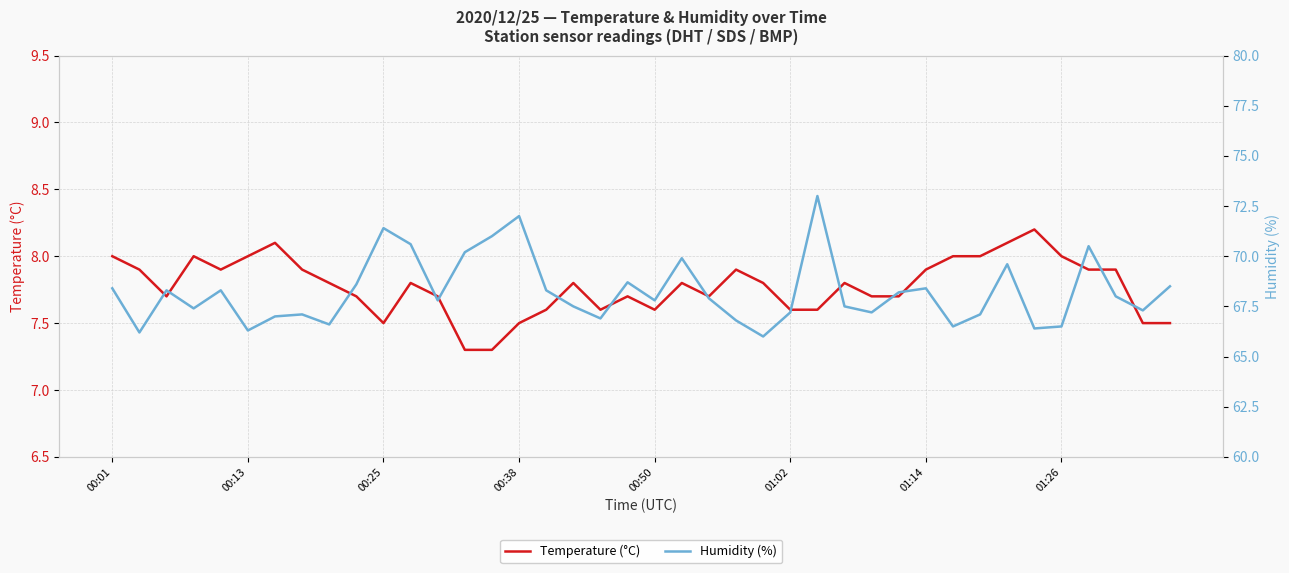

True or false: Temperature (°C) and Humidity (%) intersect in this chart.

False